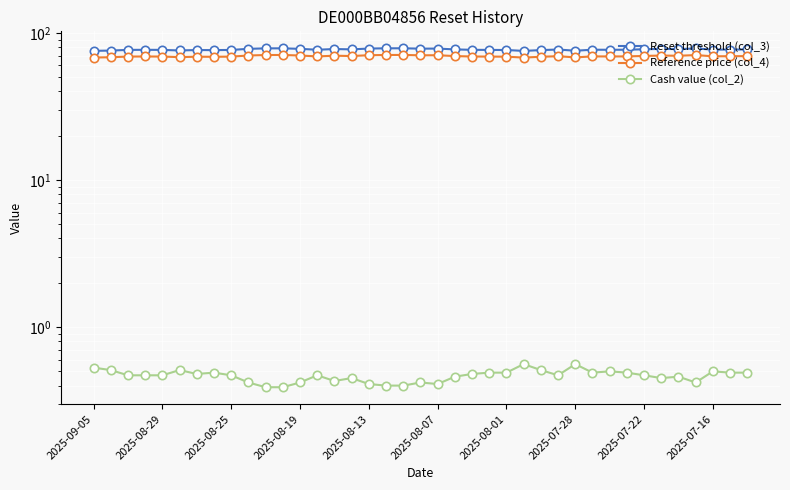

How many data points does each series have?

39